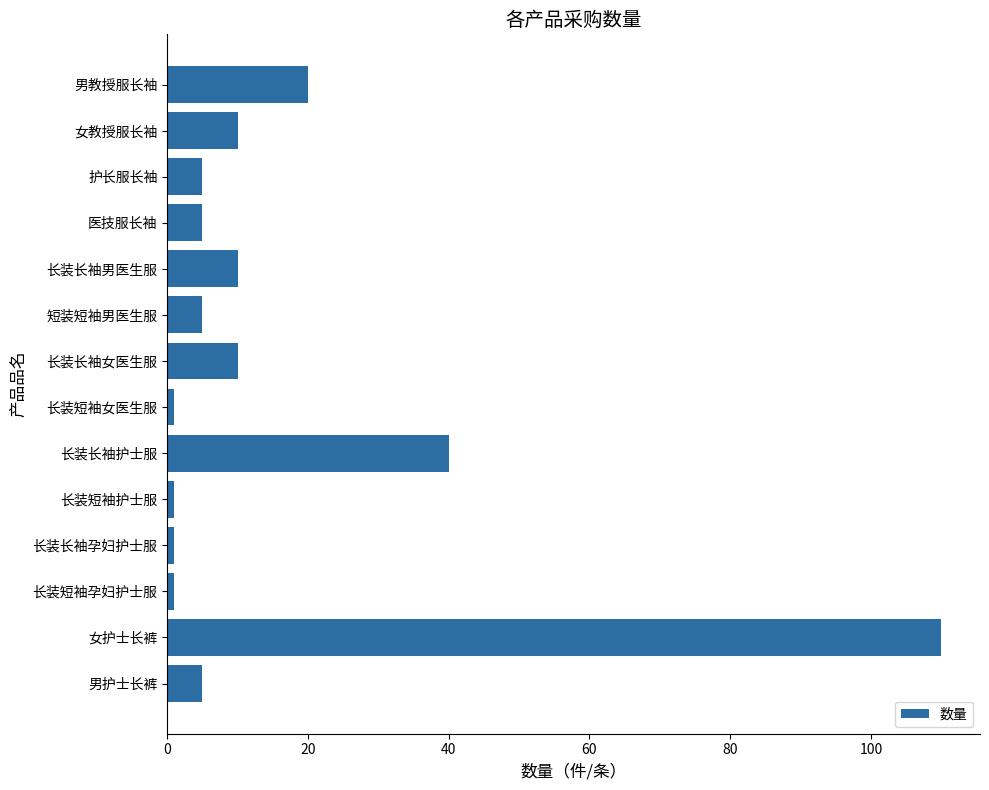

Reading top to bottom, extract all data points from this chart.

男教授服长袖=20	女教授服长袖=10	护长服长袖=5	医技服长袖=5	长装长袖男医生服=10	短装短袖男医生服=5	长装长袖女医生服=10	长装短袖女医生服=1	长装长袖护士服=40	长装短袖护士服=1	长装长袖孕妇护士服=1	长装短袖孕妇护士服=1	女护士长裤=110	男护士长裤=5